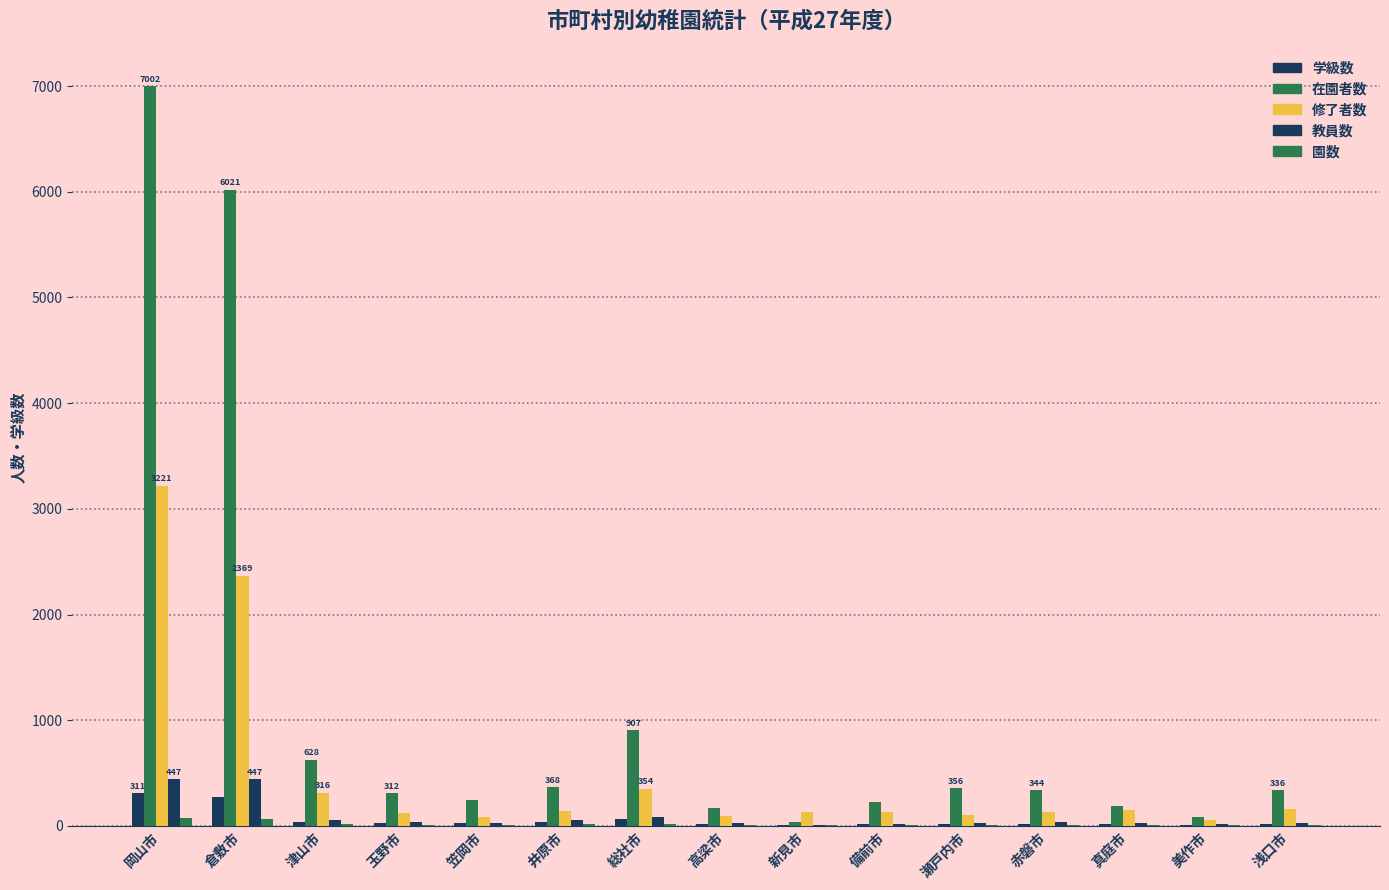

How many data points does each series have?

15